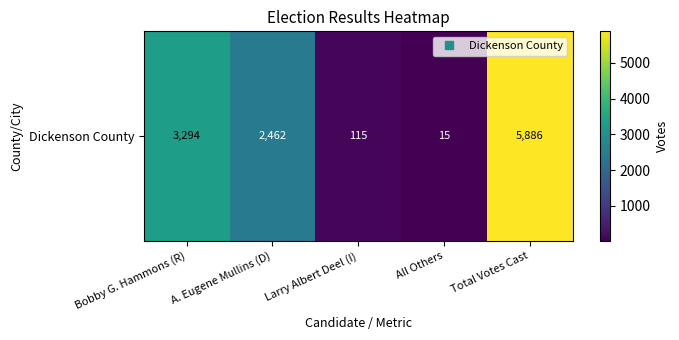

Reading left to right, transcribe all the data shown in this chart.

Bobby G. Hammons (R)=3294	A. Eugene Mullins (D)=2462	Larry Albert Deel (I)=115	All Others=15	Total Votes Cast=5886